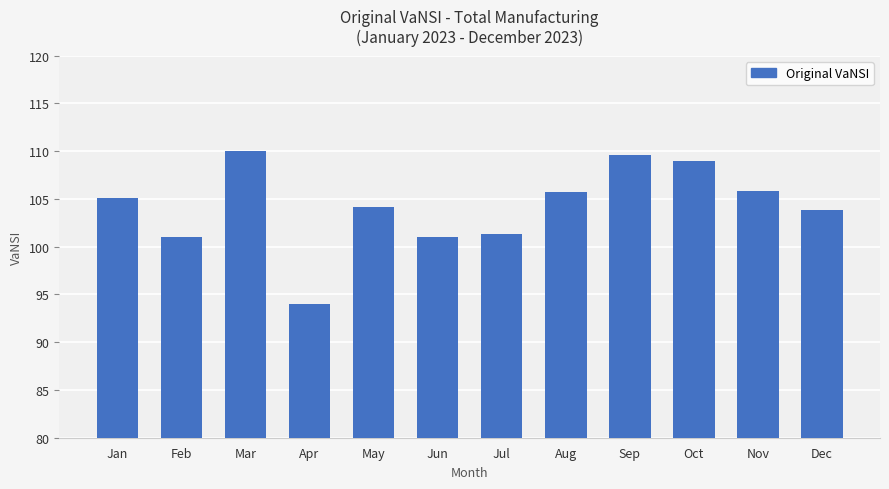

True or false: the data shows 105.9 at Nov.

True